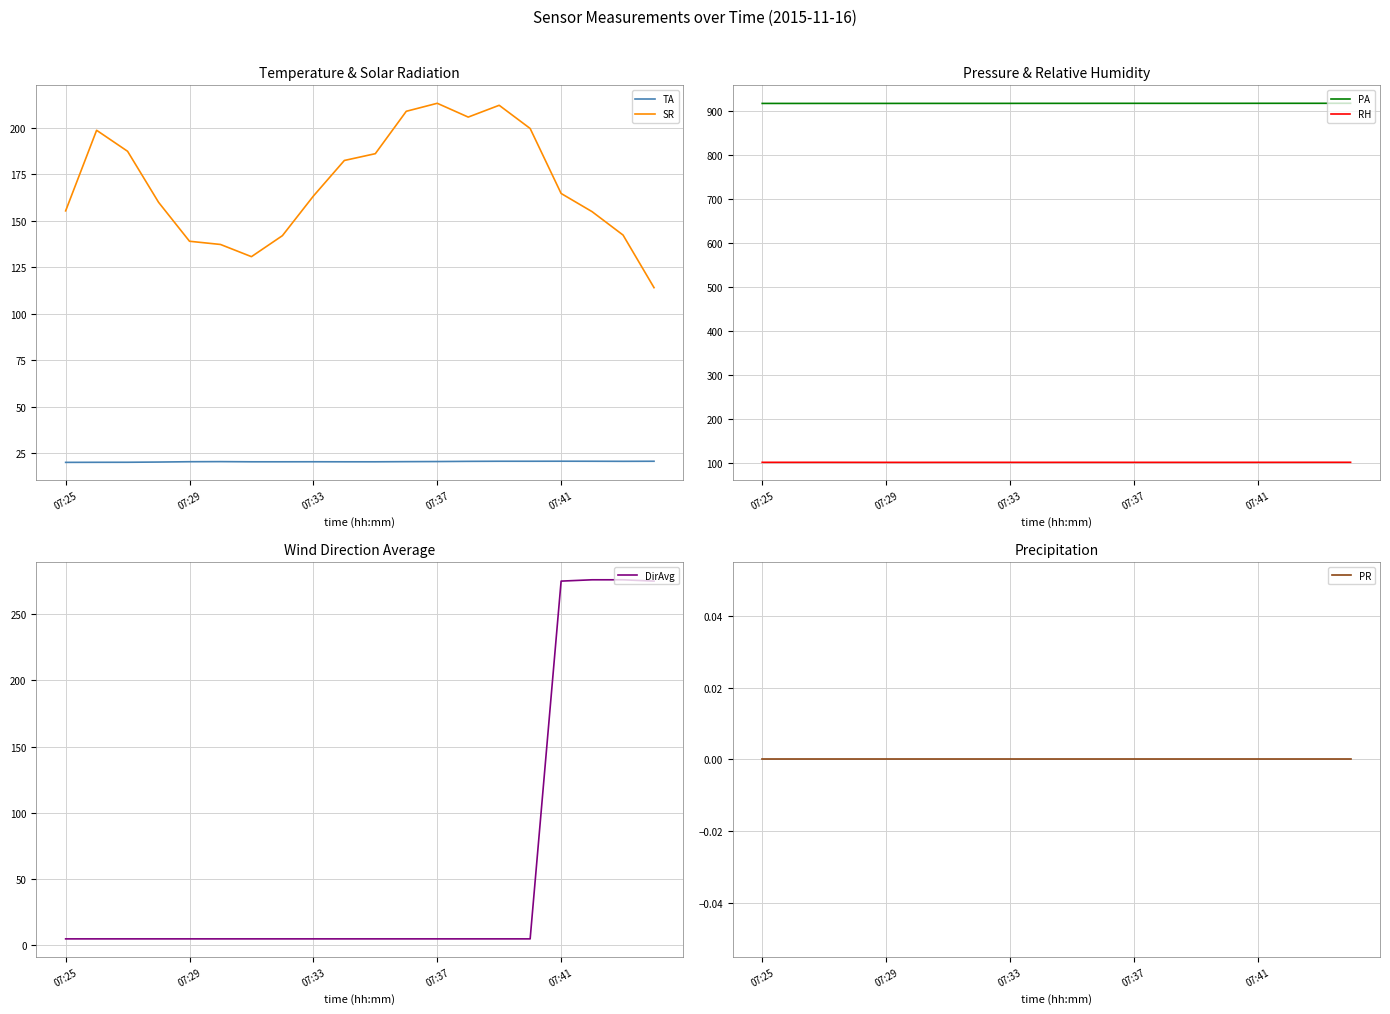

True or false: SR and TA cross at least once.

False